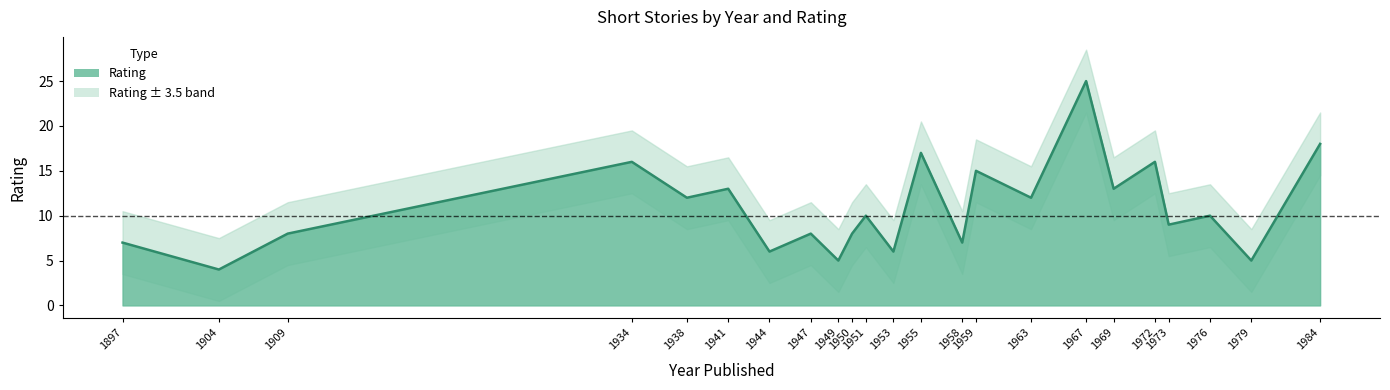

The value at 1972 is 16. True or false?

True